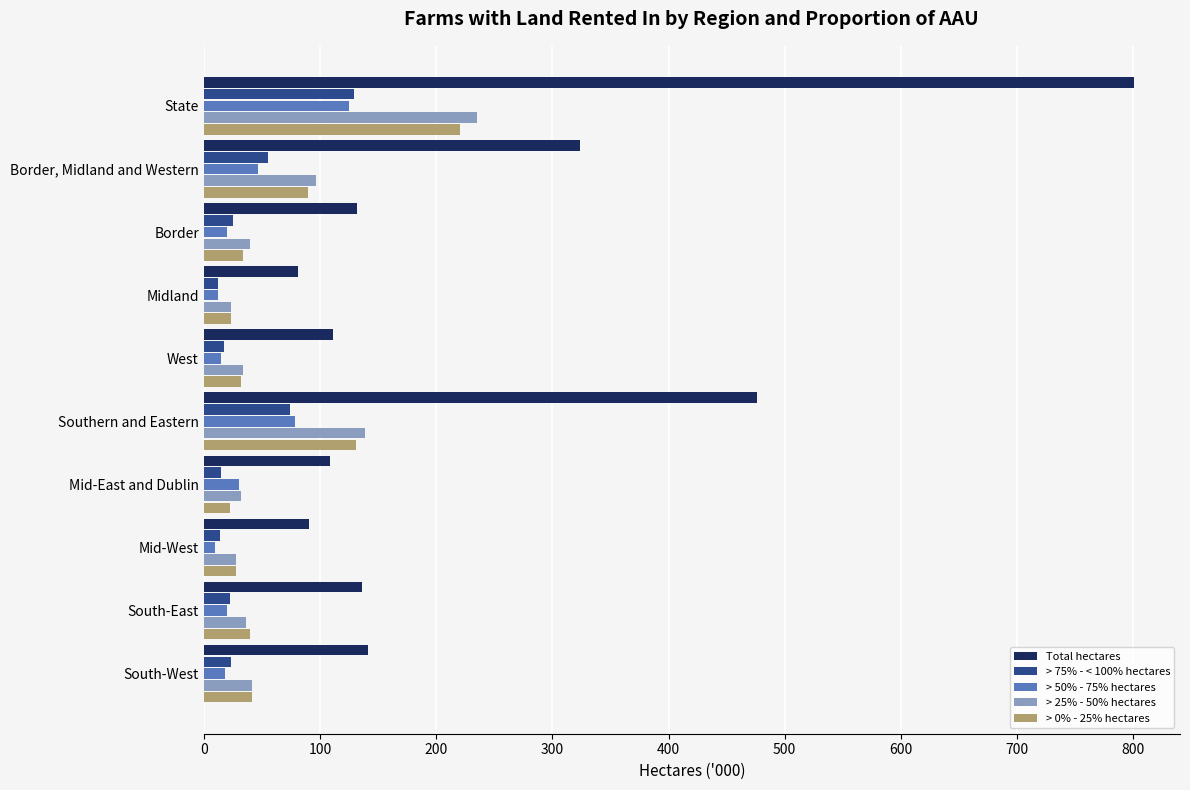

At which category is the sum across all series the highest?

State